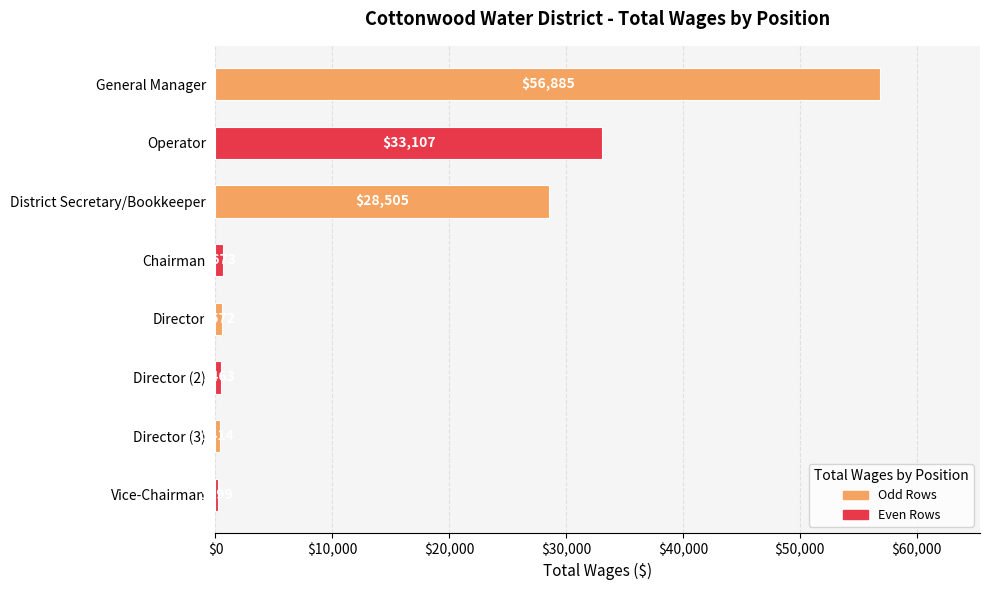

Rank the categories by value from lowest to highest.

Vice-Chairman, Director (3), Director (2), Director, Chairman, District Secretary/Bookkeeper, Operator, General Manager